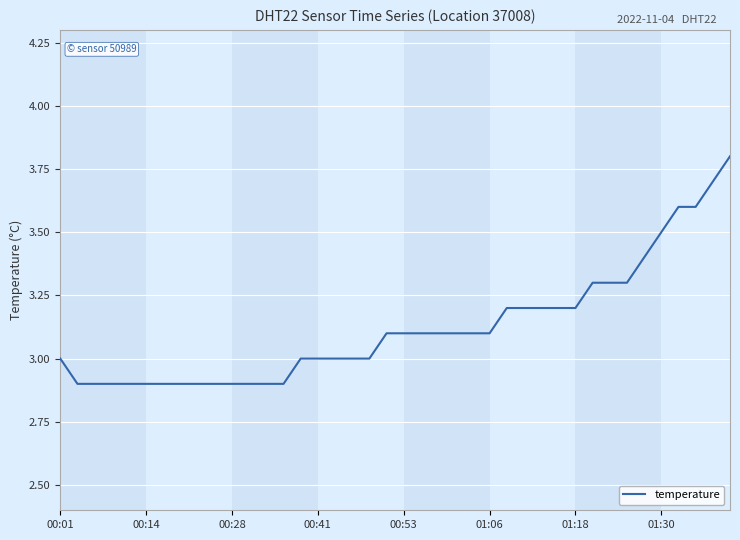

What is the difference between the maximum and minimum values?

0.9